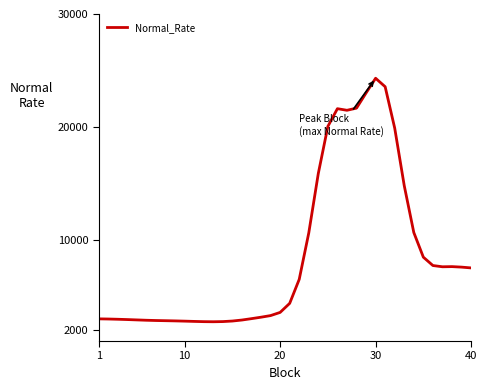

What is the maximum value shown in the chart?

24302.5